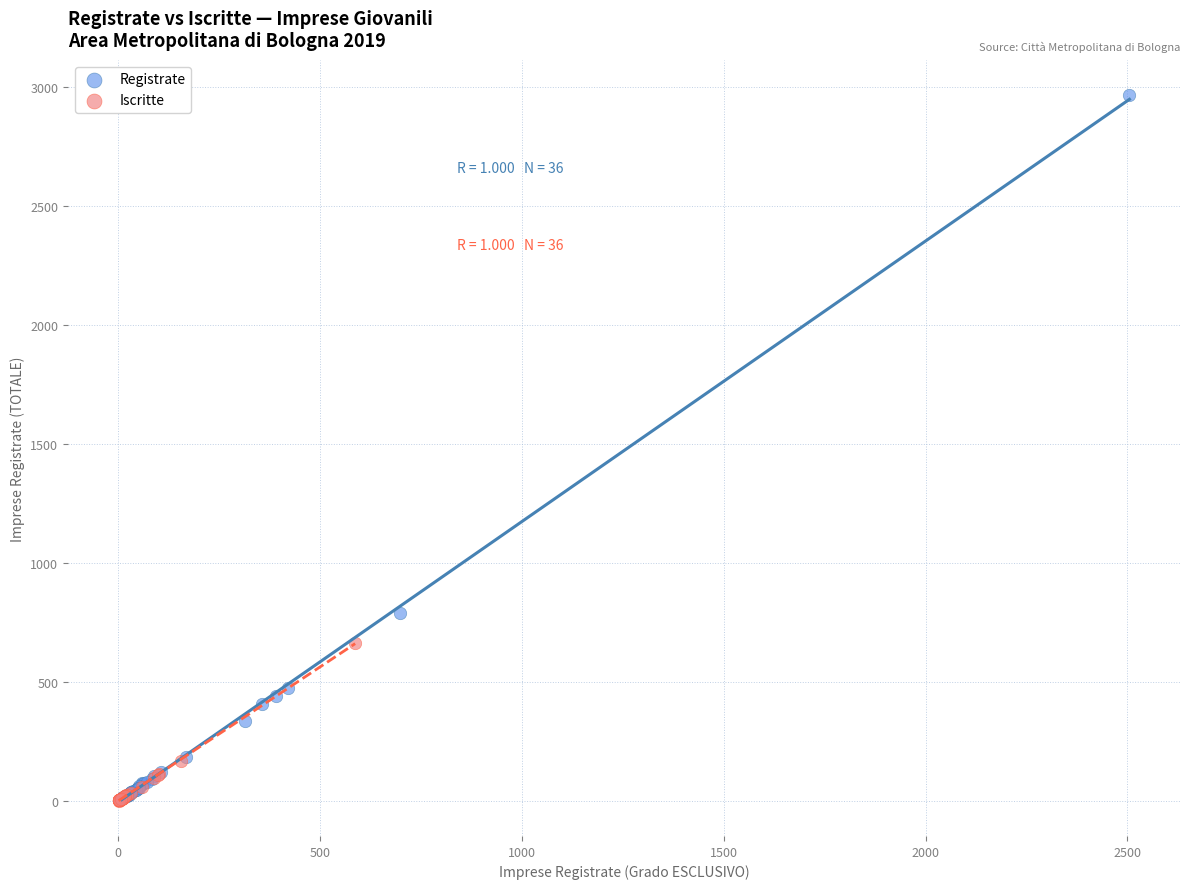

Which series reaches the maximum Y coordinate?

Registrate